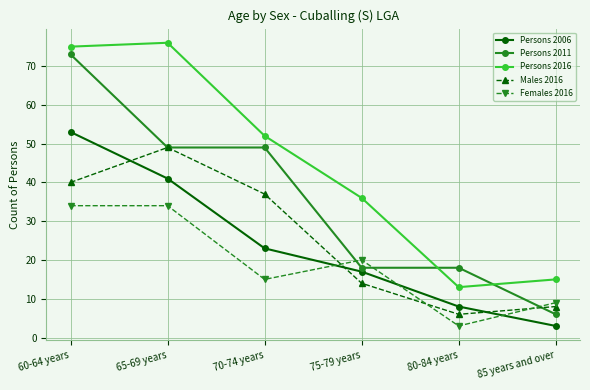

What is the label of the 4th point from the left?

75-79 years